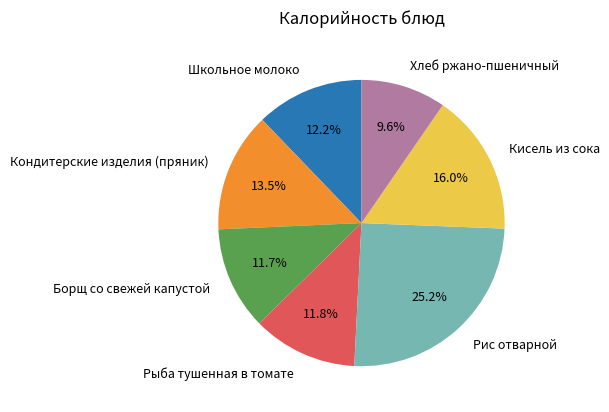

To the nearest percent, what is the difference between the largest and smallest slice percentages?

16%